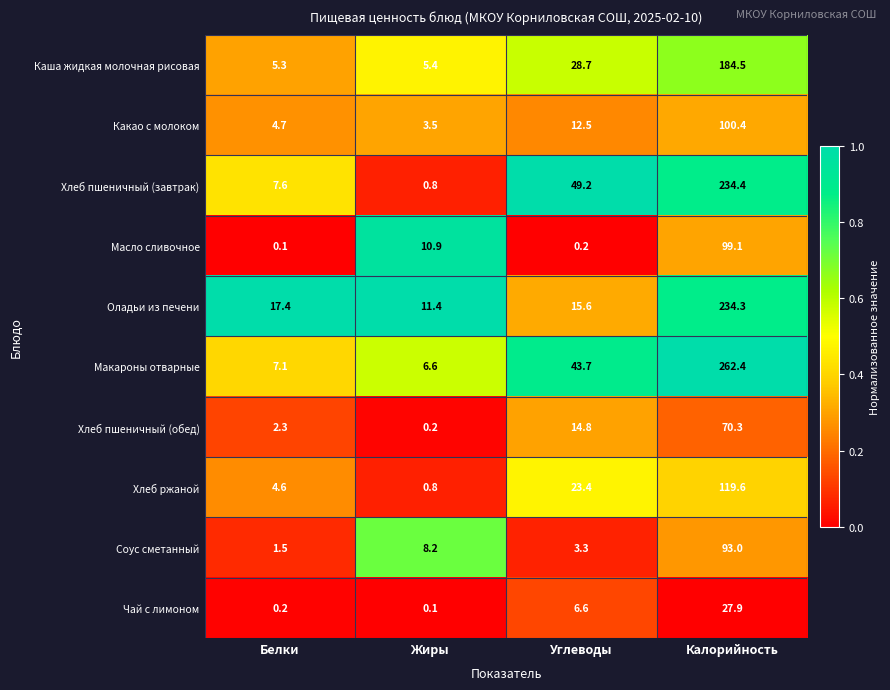

The Хлеб пшеничный (завтрак) series shows 234.4 at Калорийность. True or false?

True